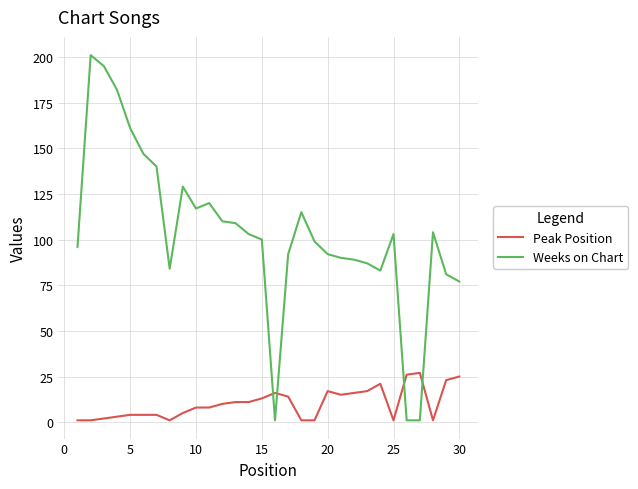

Reading left to right, extract all data points from this chart.

Peak Position: 1	1	2	3	4	4	4	1	5	8	8	10	11	11	13	16	14	1	1	17	15	16	17	21	1	26	27	1	23	25
Weeks on Chart: 96	201	195	182	161	147	140	84	129	117	120	110	109	103	100	1	92	115	99	92	90	89	87	83	103	1	1	104	81	77